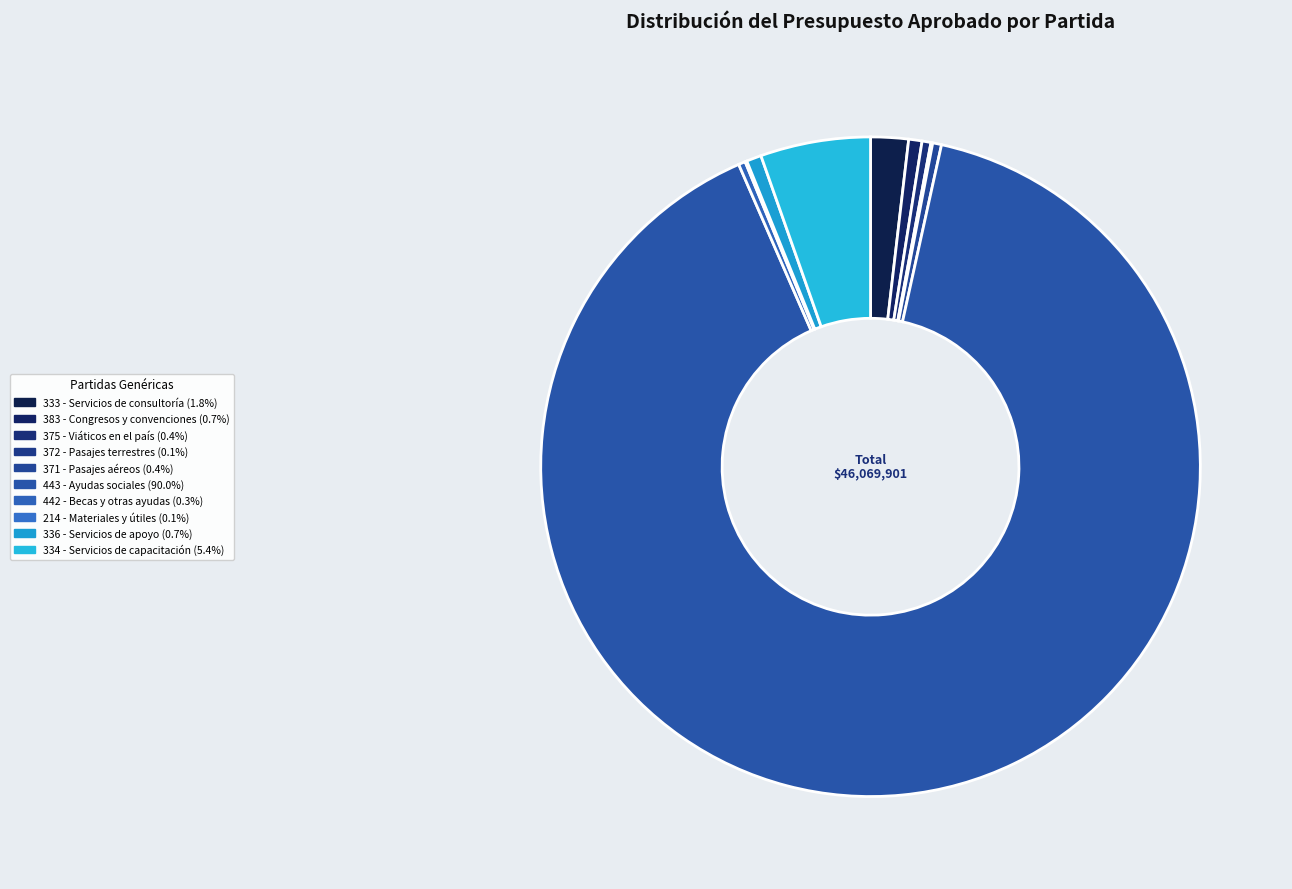

Which has a higher value, 371 - Pasajes aéreos or 336 - Servicios de apoyo?

336 - Servicios de apoyo